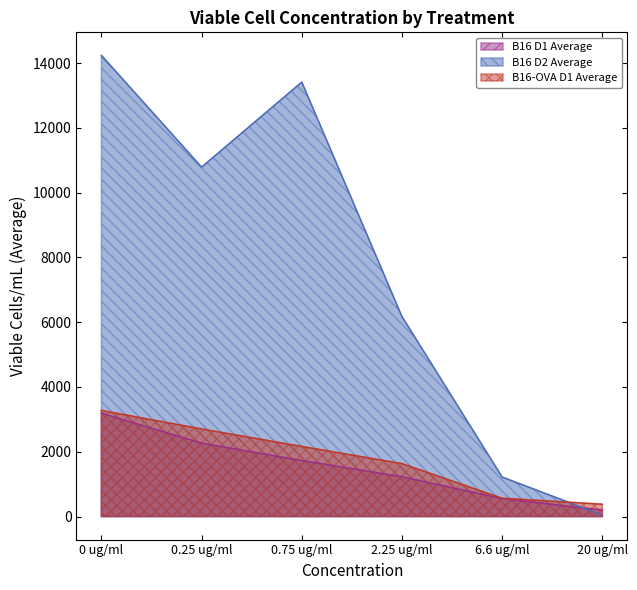

True or false: B16 D1 Average and B16-OVA D1 Average cross at least once.

False